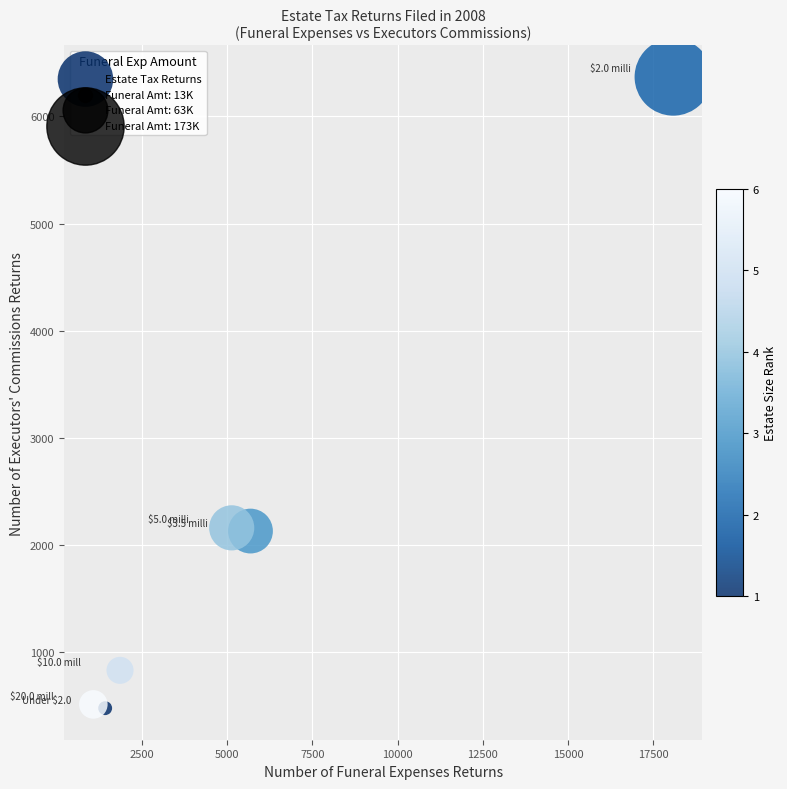

What is the range of Y values (max minus min)?

5891